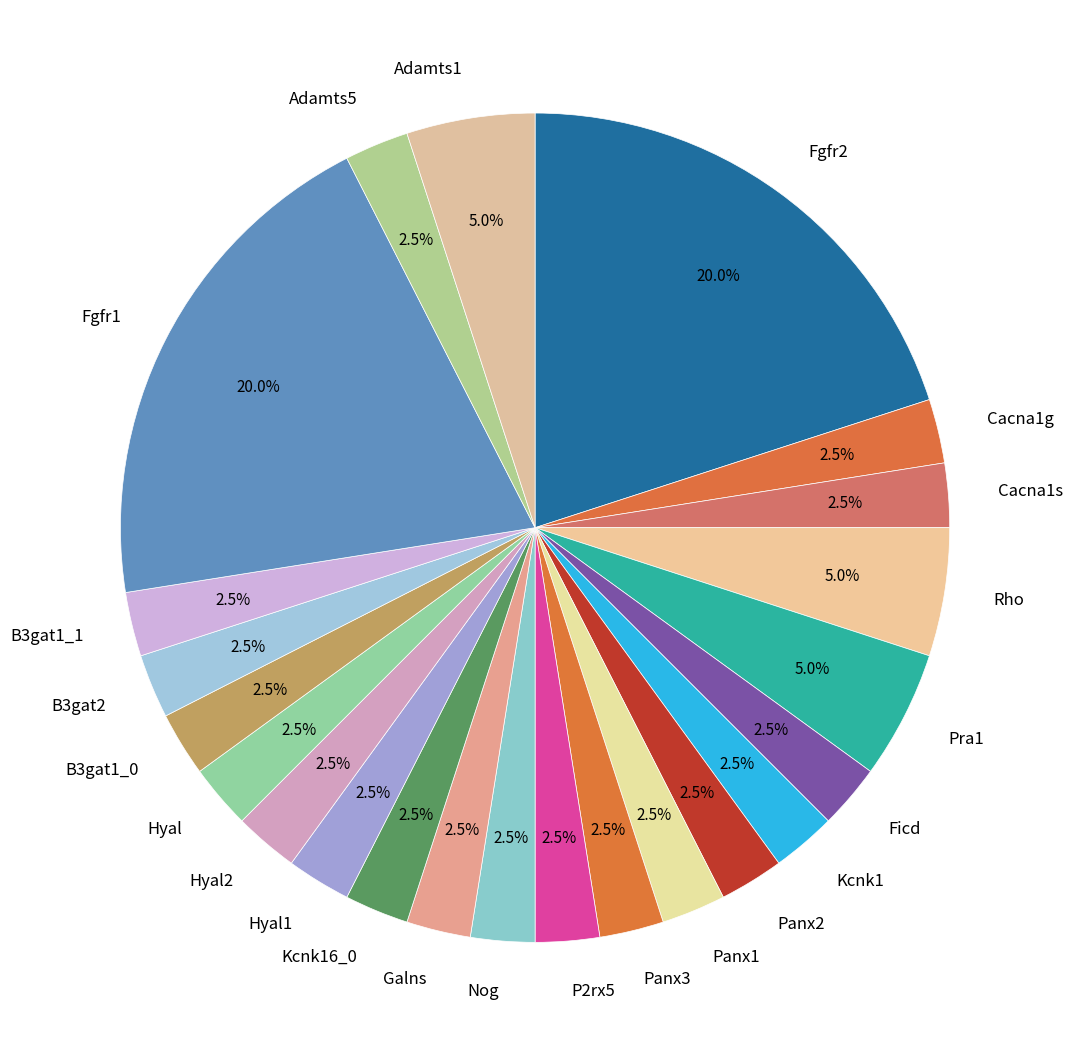

Do Kcnk16_0 and Rho together represent more than half of the pie?

No